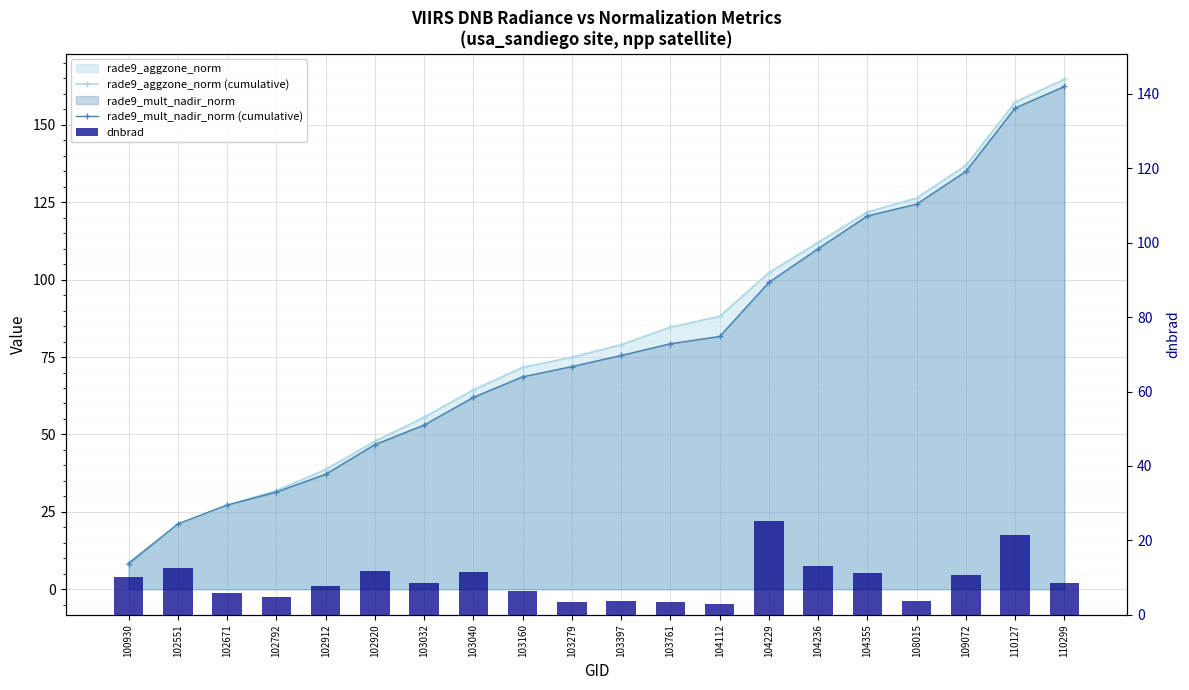

What is the difference between the dnbrad values at 103279 and 109072?

7.3